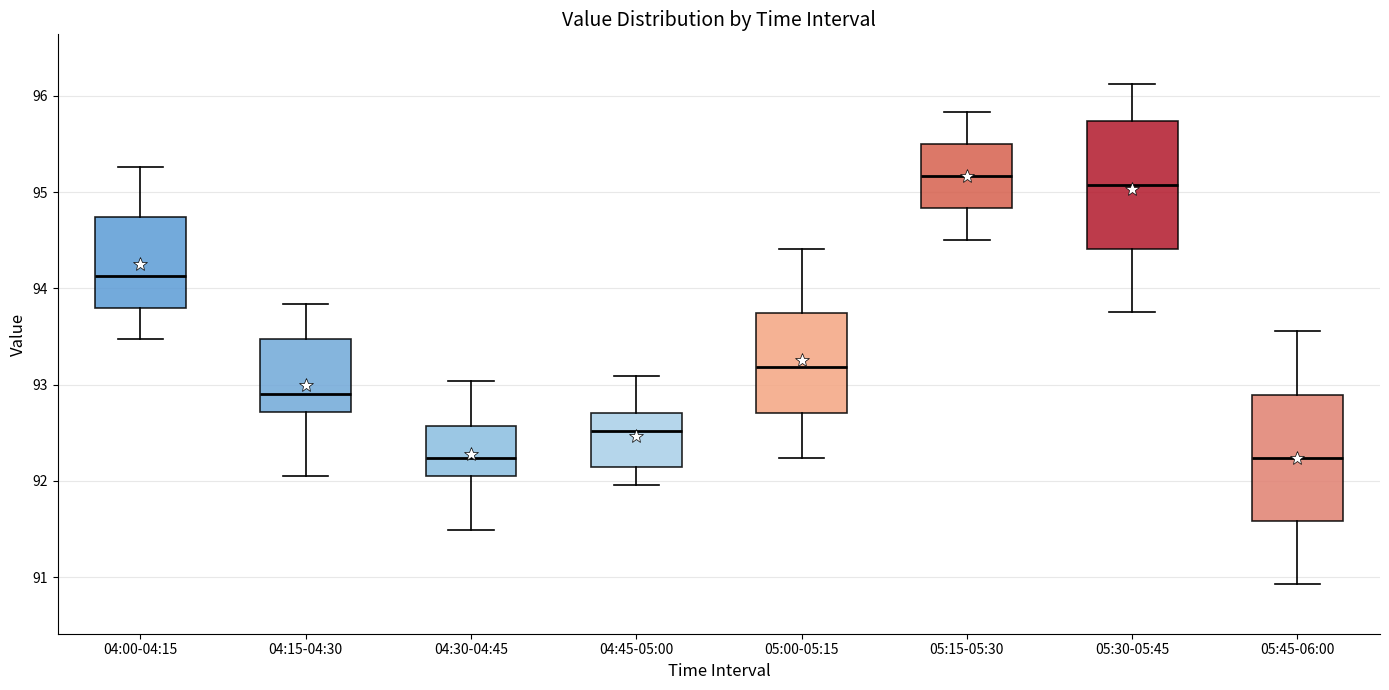

Reading left to right, read every box against the y-axis: the position of its median line, the range the box covers, and the ends of its whiskers. The values are not printed on the chart, so give them approximately, as read against the axis.

04:00-04:15: median 94.1, box 93.8 to 94.7, whiskers 93.5 to 95.3
04:15-04:30: median 92.9, box 92.7 to 93.5, whiskers 92.1 to 93.8
04:30-04:45: median 92.2, box 92.1 to 92.6, whiskers 91.5 to 93.0
04:45-05:00: median 92.5, box 92.1 to 92.7, whiskers 92.0 to 93.1
05:00-05:15: median 93.2, box 92.7 to 93.7, whiskers 92.2 to 94.4
05:15-05:30: median 95.2, box 94.8 to 95.5, whiskers 94.5 to 95.8
05:30-05:45: median 95.1, box 94.4 to 95.7, whiskers 93.8 to 96.1
05:45-06:00: median 92.2, box 91.6 to 92.9, whiskers 90.9 to 93.6